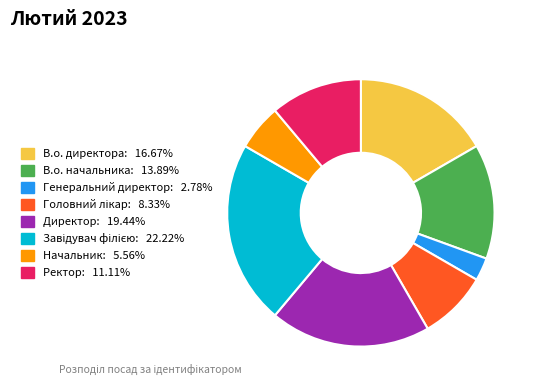

Which category has the smallest portion of the pie?

Генеральний директор